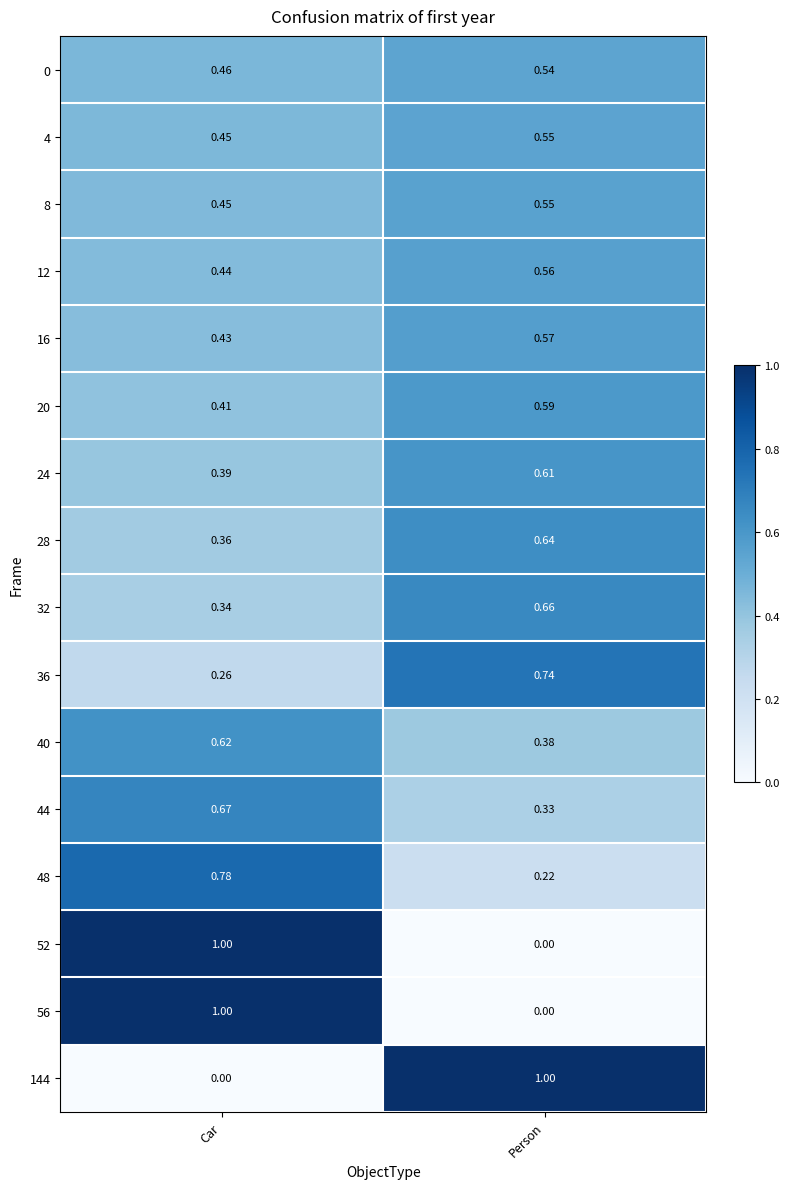

Count the number of data series in this chart.

16